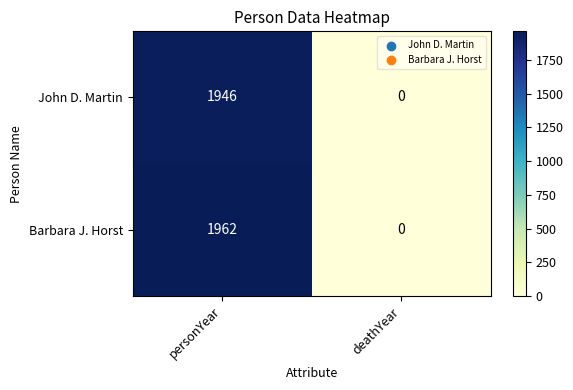

At personYear, list the series in order from smallest to largest.

John D. Martin, Barbara J. Horst